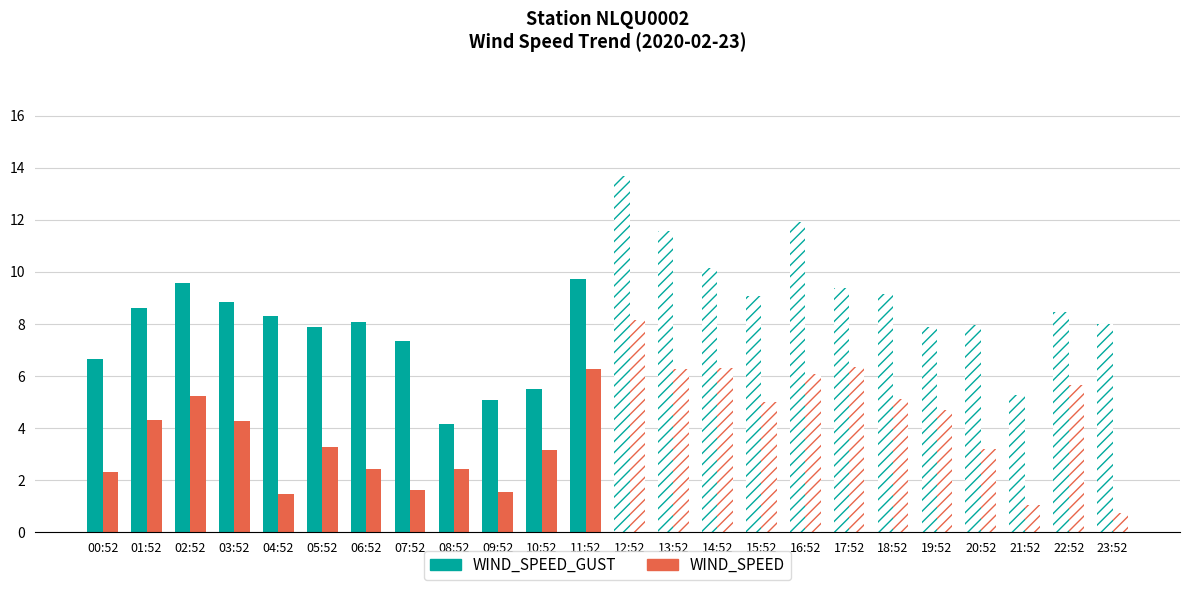

What is the label of the 14th bar from the right?

10:52